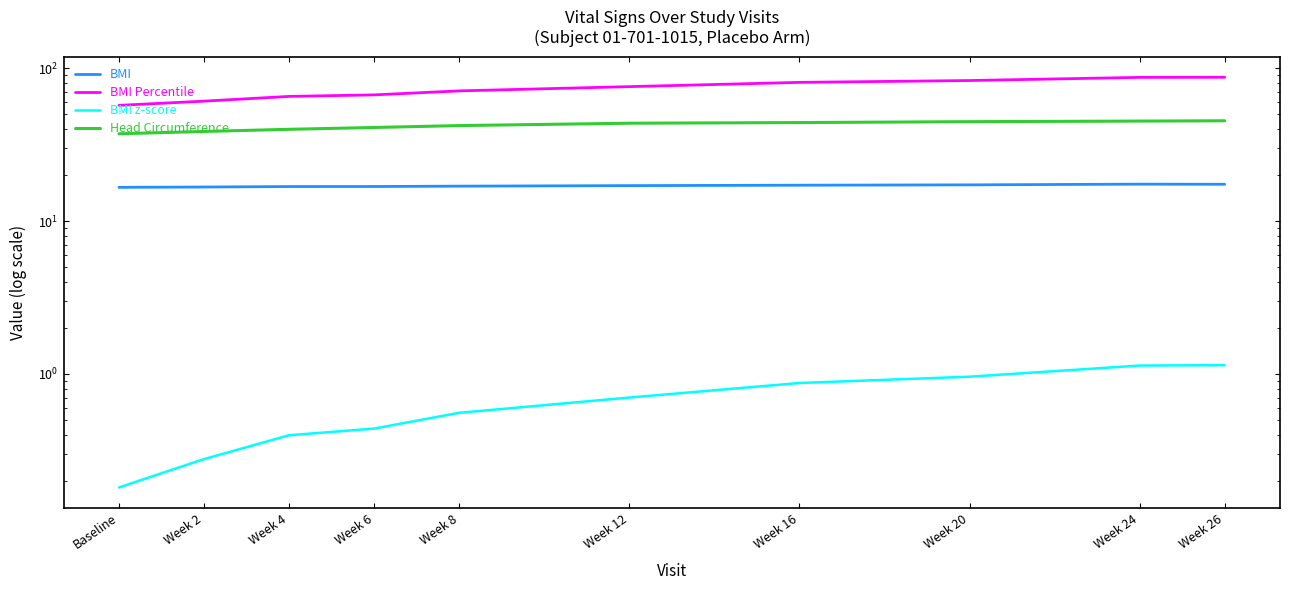

Rank the series at Week 26 from highest to lowest value.

BMI Percentile, Head Circumference, BMI, BMI z-score